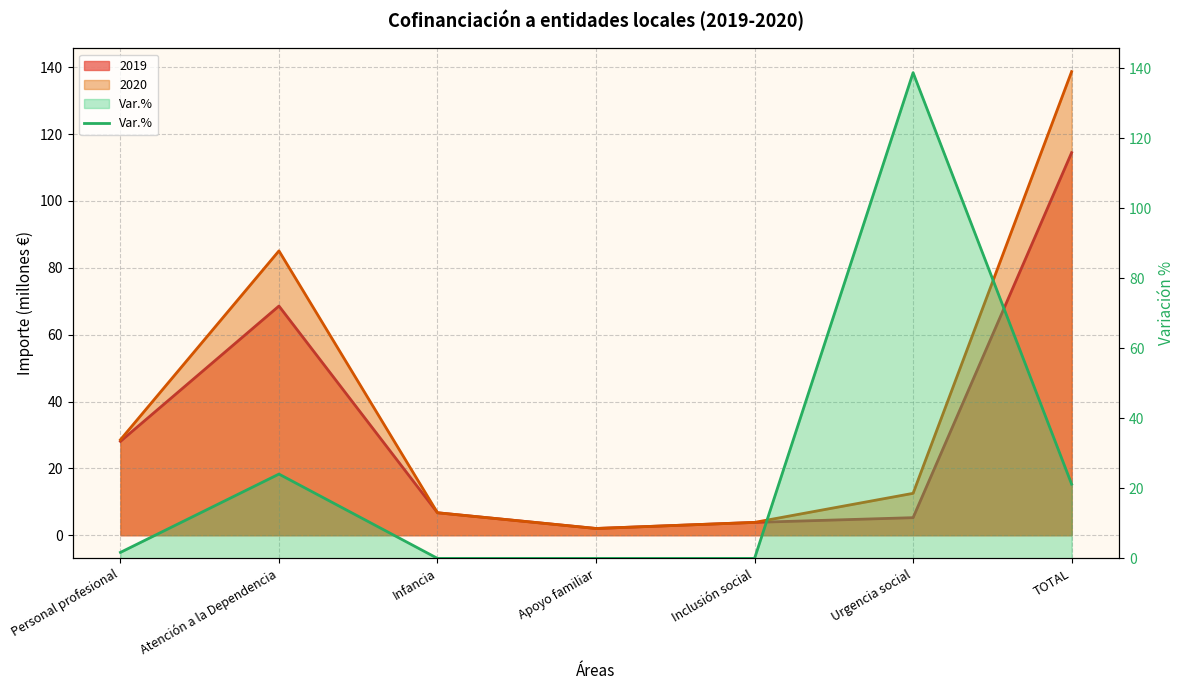

Which label corresponds to the smallest value in the chart?

Infancia